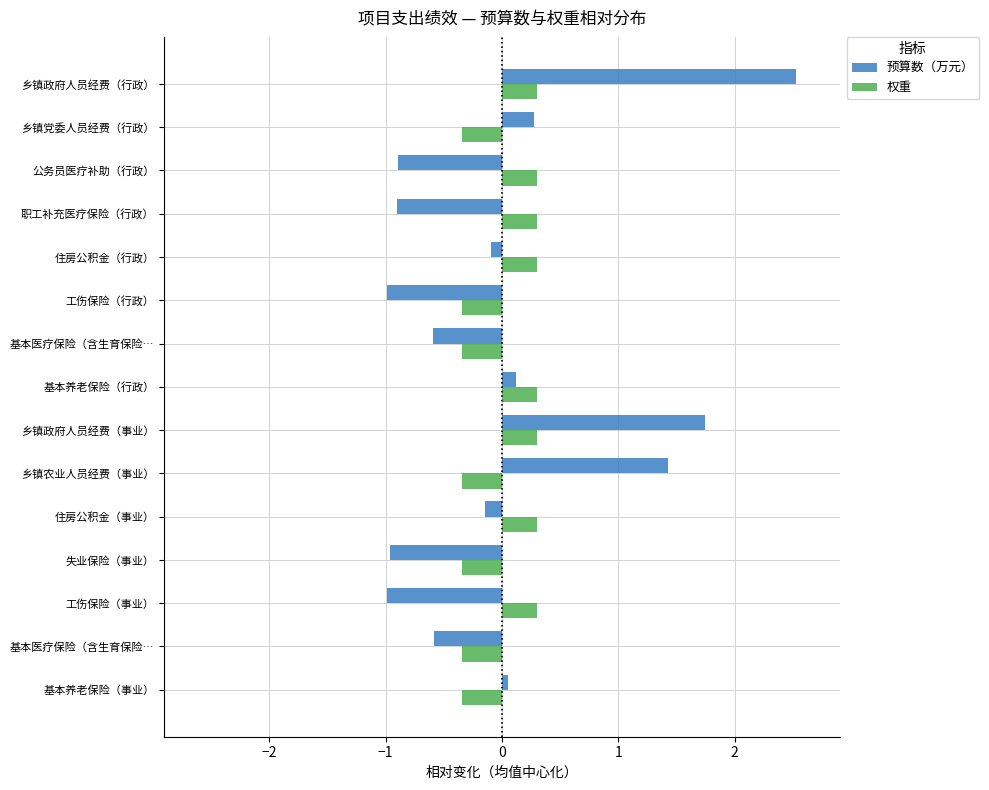

How many values in the 预算数（万元） series are below 0?

9